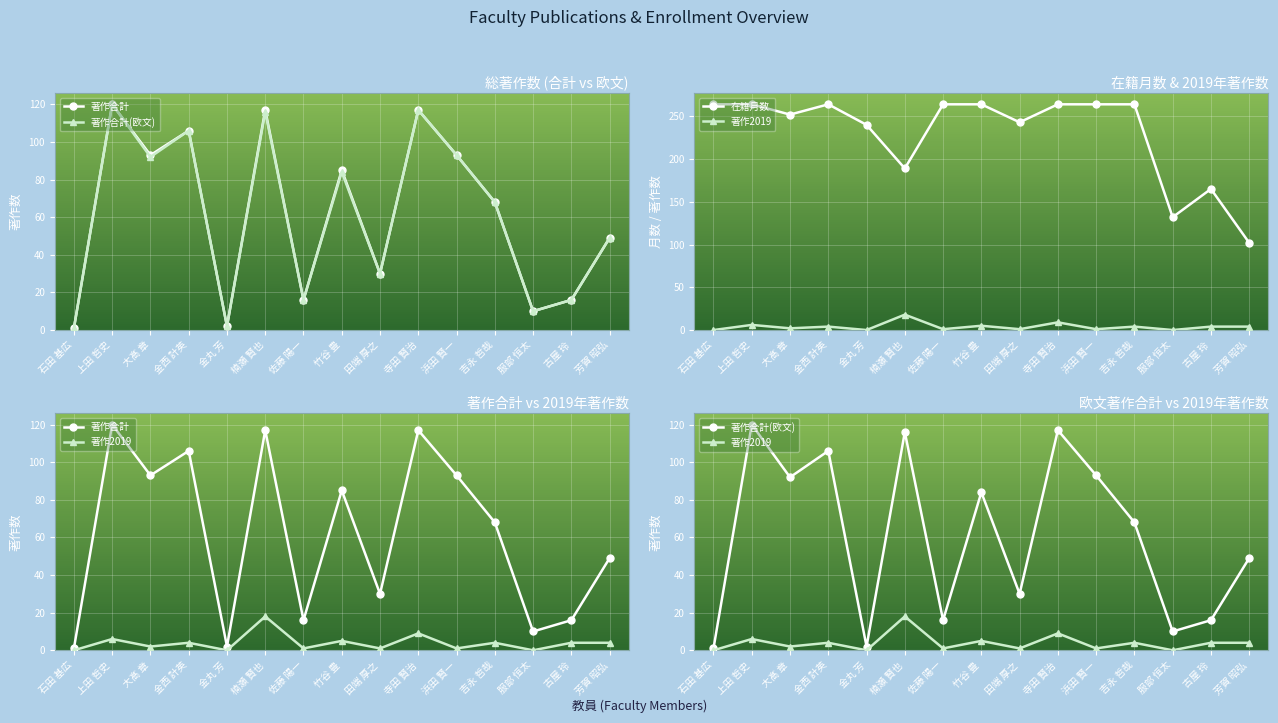

What is the label of the 6th point from the right?

寺田 賢治